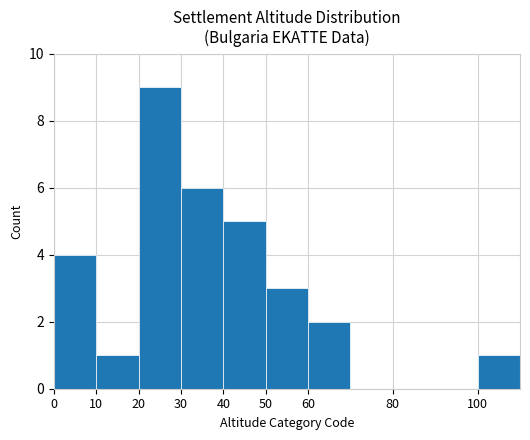

What is the maximum value shown in the chart?

9